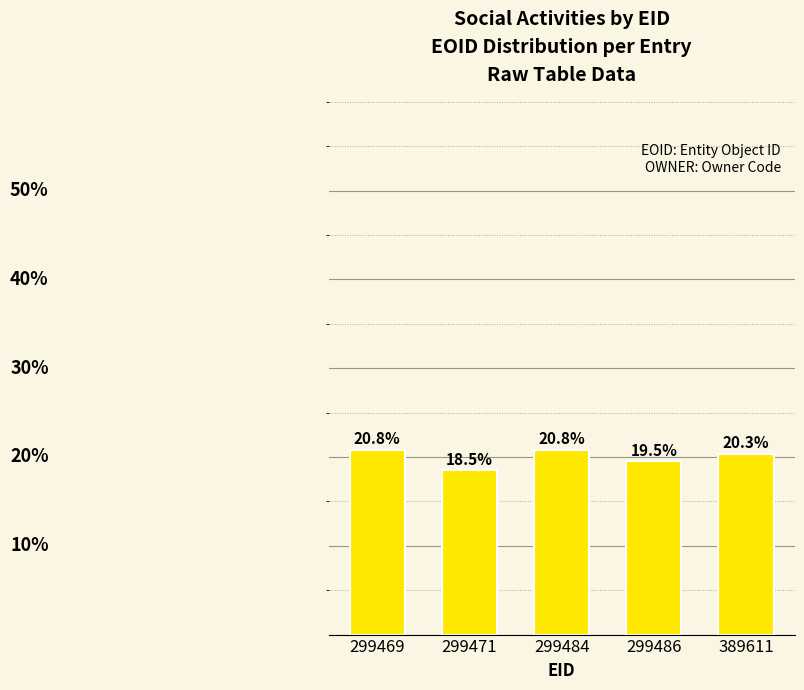

Where is the data nearest to the value 19?

299471